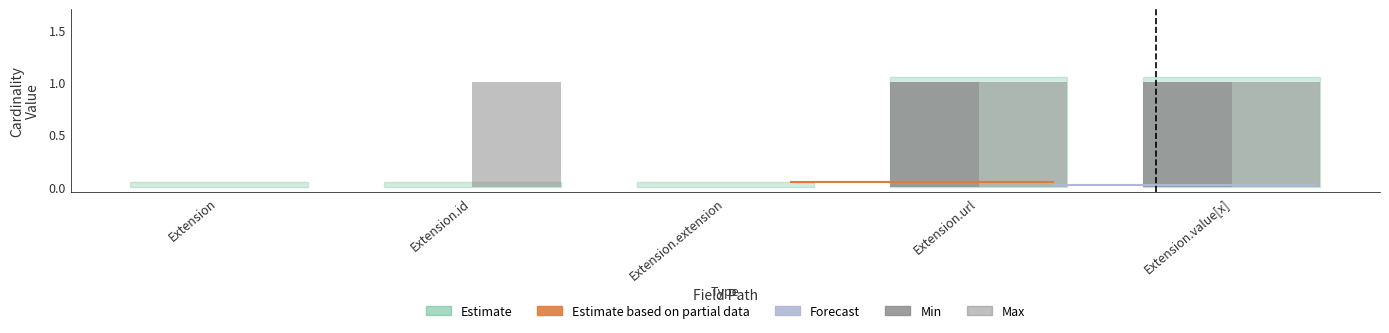

List the labels in order of Max value, largest first.

Extension.id, Extension.url, Extension.value[x], Extension, Extension.extension